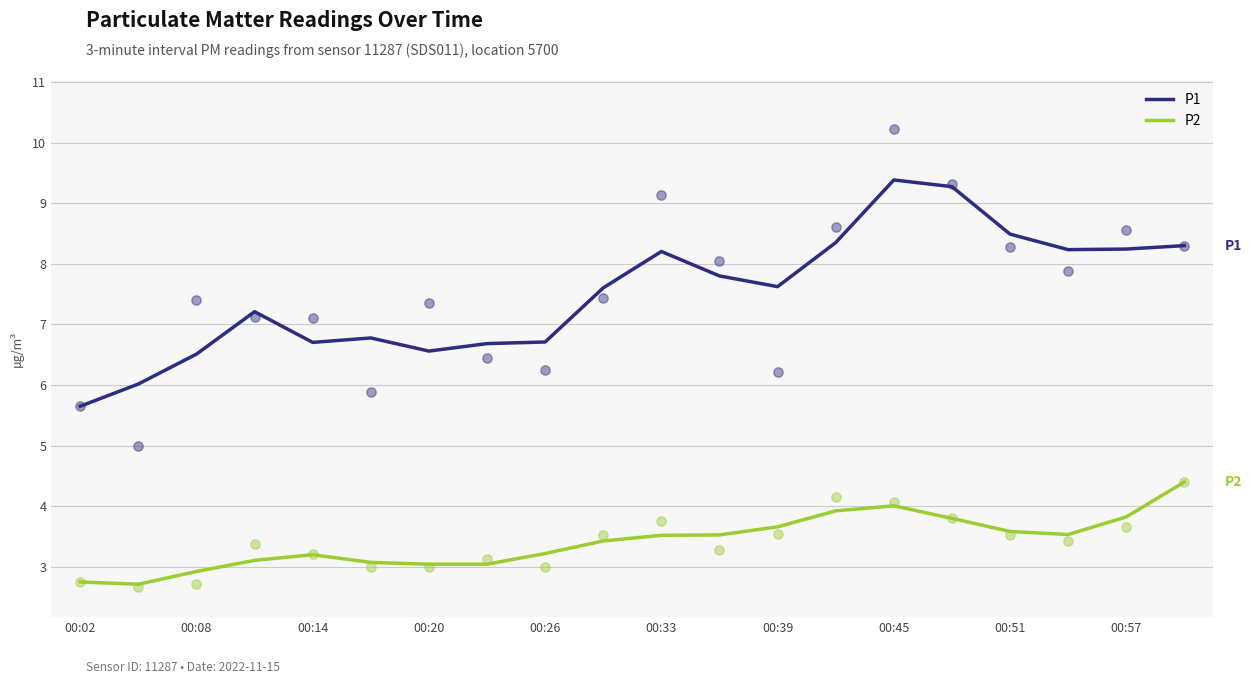

Is the value of P2 at 00:20 greater than the value of P1 at 00:14?

No